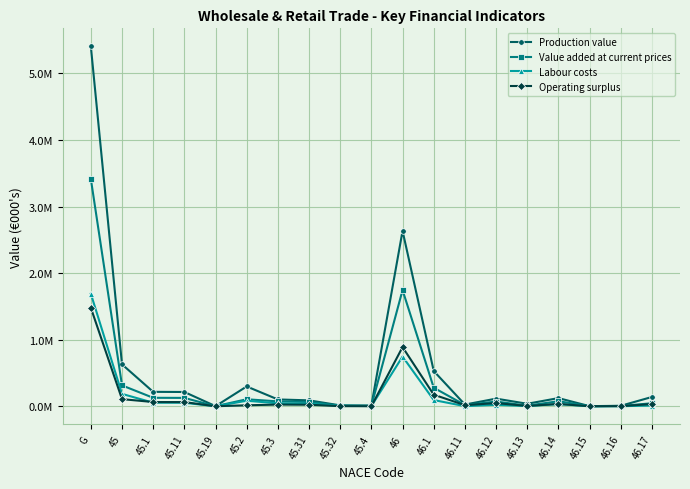

Reading right to left, transcribe all the data shown in this chart.

Production value: 140307	7769	2204	123301	38287	115302	26302	530350	2635172	11634	13766	89398	103164	298075	2127	215173	217300	630173	5407742
Value added at current prices: 45873	4759	1993	76544	9305	71733	19395	279206	1746202	6691	9314	64717	74031	105750	1422	126345	127767	314239	3416365
Labour costs: 11637	1830	273	33084	3384	22716	2248	93926	747496	4023	6554	37839	44393	84008	502	53650	54152	186576	1691118
Operating surplus: 33751	2742	1681	35917	5696	48058	16995	174573	889518	1775	2280	23605	25885	15478	891	63557	64448	107586	1480226